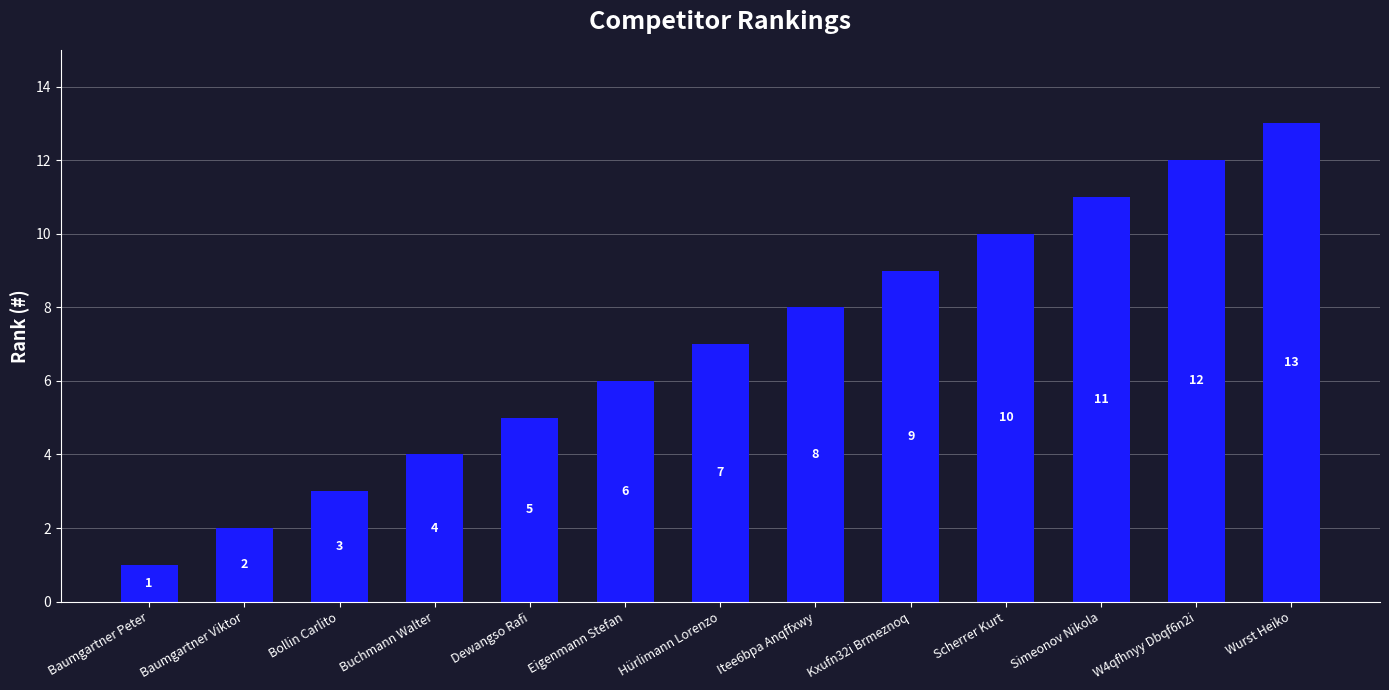

List the labels in order of value, largest first.

Wurst Heiko, W4qfhnyy Dbqf6n2i, Simeonov Nikola, Scherrer Kurt, Kxufn32i Brmeznoq, Itee6bpa Anqffxwy, Hürlimann Lorenzo, Eigenmann Stefan, Dewangso Rafi, Buchmann Walter, Bollin Carlito, Baumgartner Viktor, Baumgartner Peter